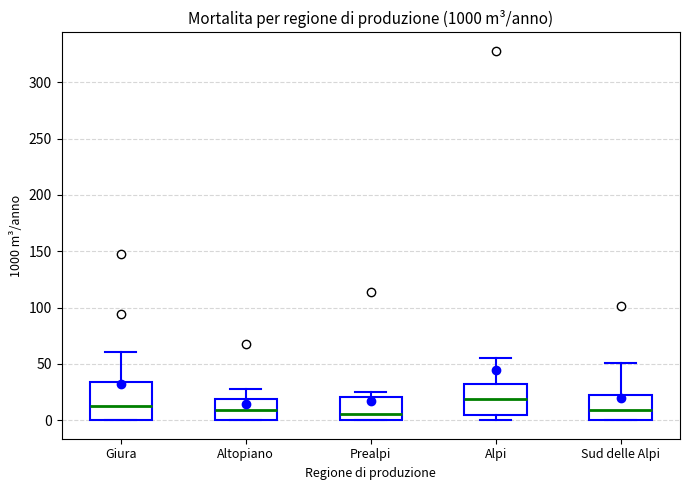

Reading left to right, transcribe this box plot: for each box, give where its median line is, the range the box spans, and where its two whiskers end, as read against the y-axis. The values are not printed on the chart, so give them approximately, as read against the axis.

Giura: median 15, box 0 to 35, whiskers 0 to 60
Altopiano: median 10, box 0 to 20, whiskers 0 to 30
Prealpi: median 5, box 0 to 20, whiskers 0 to 25
Alpi: median 20, box 5 to 30, whiskers 0 to 55
Sud delle Alpi: median 10, box 0 to 20, whiskers 0 to 50